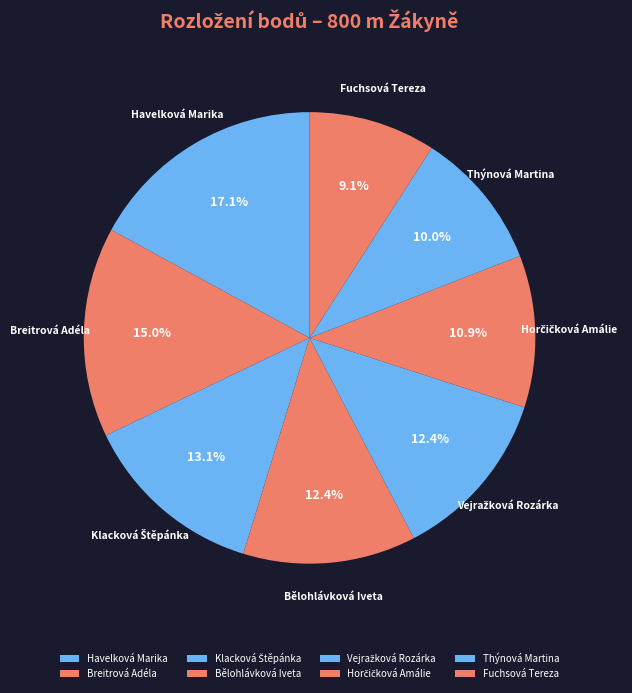

What percentage is the Bělohlávková Iveta slice, to the nearest percent?

12%